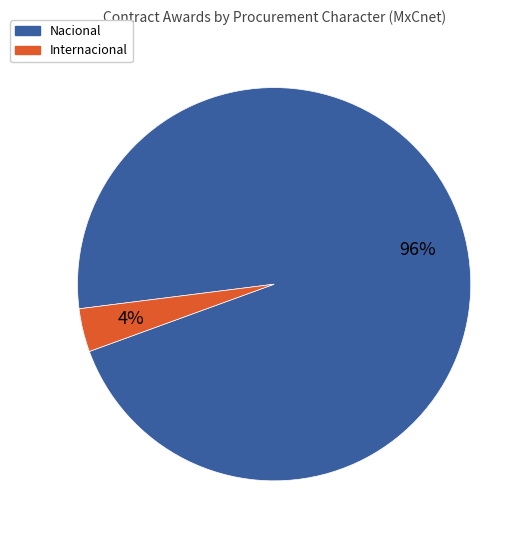

How many slices are in this pie chart?

2